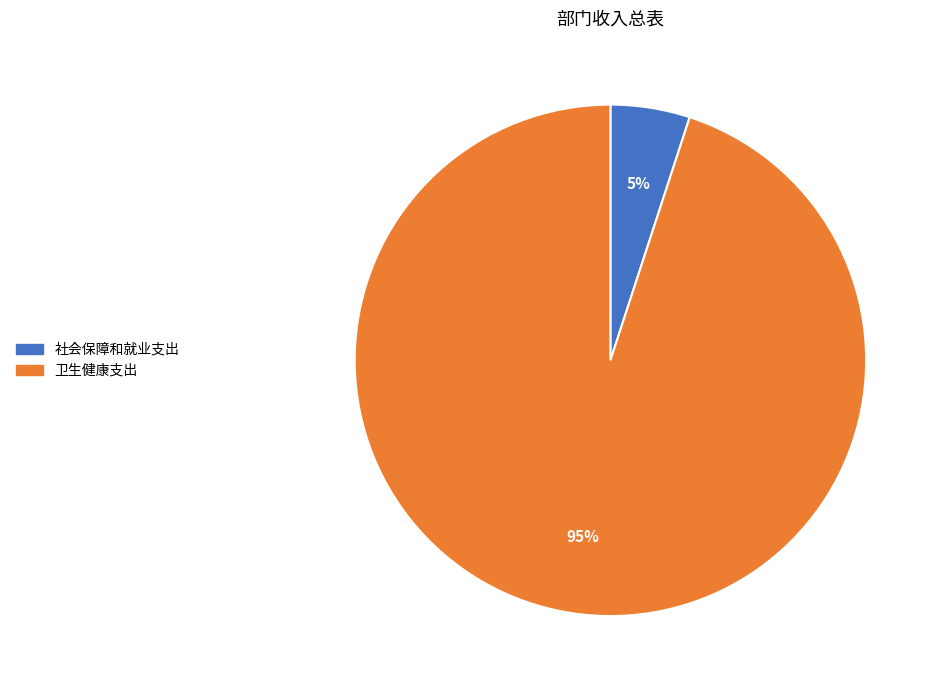

Which category has the biggest portion of the pie?

卫生健康支出